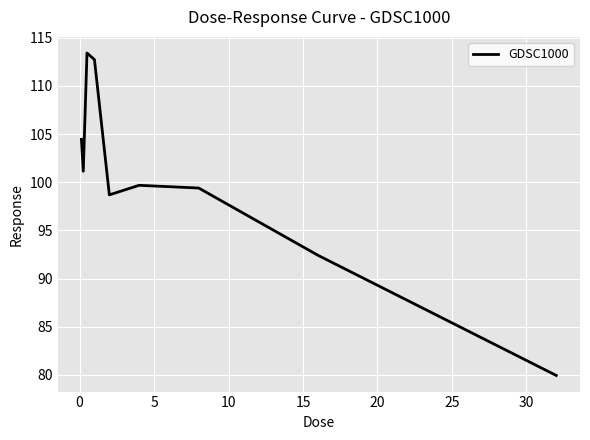

How many distinct data groups are displayed?

1